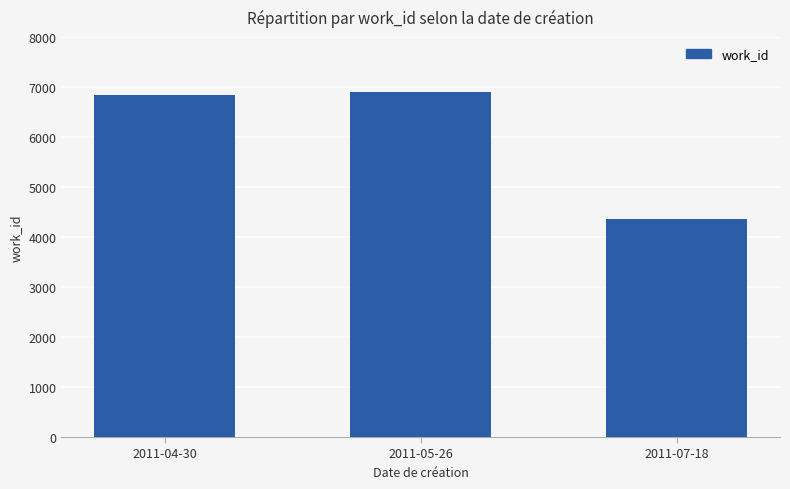

List the labels in order of value, smallest first.

2011-07-18, 2011-04-30, 2011-05-26